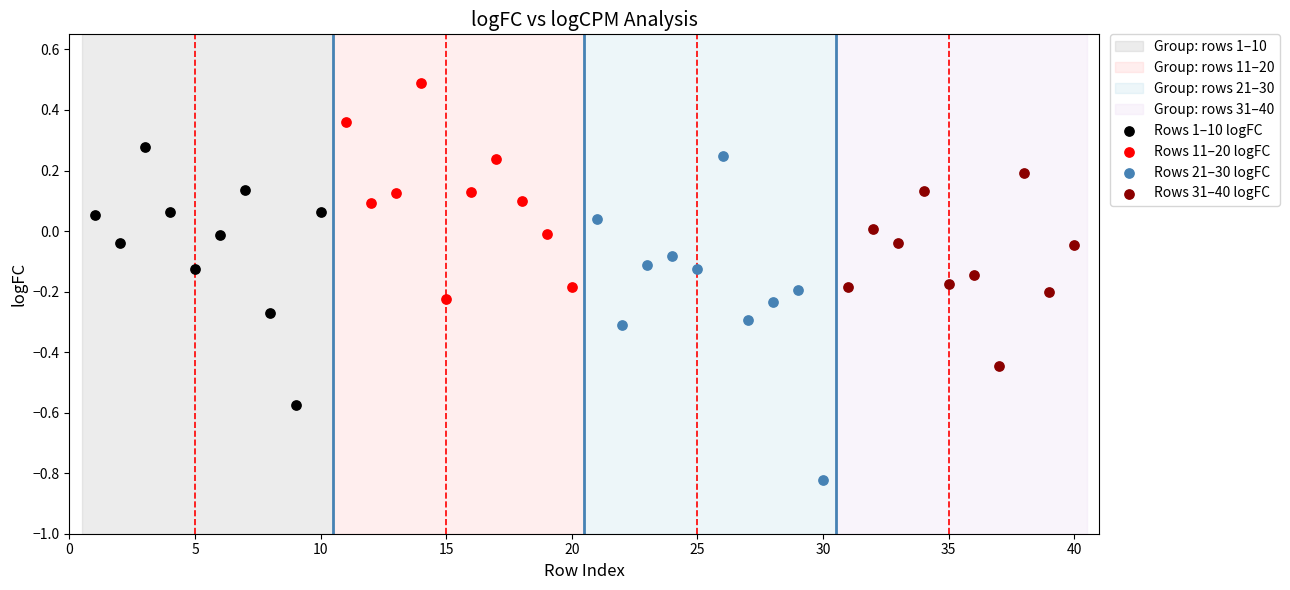

Which series has the largest Y range (max minus min)?

Rows 21–30 logFC